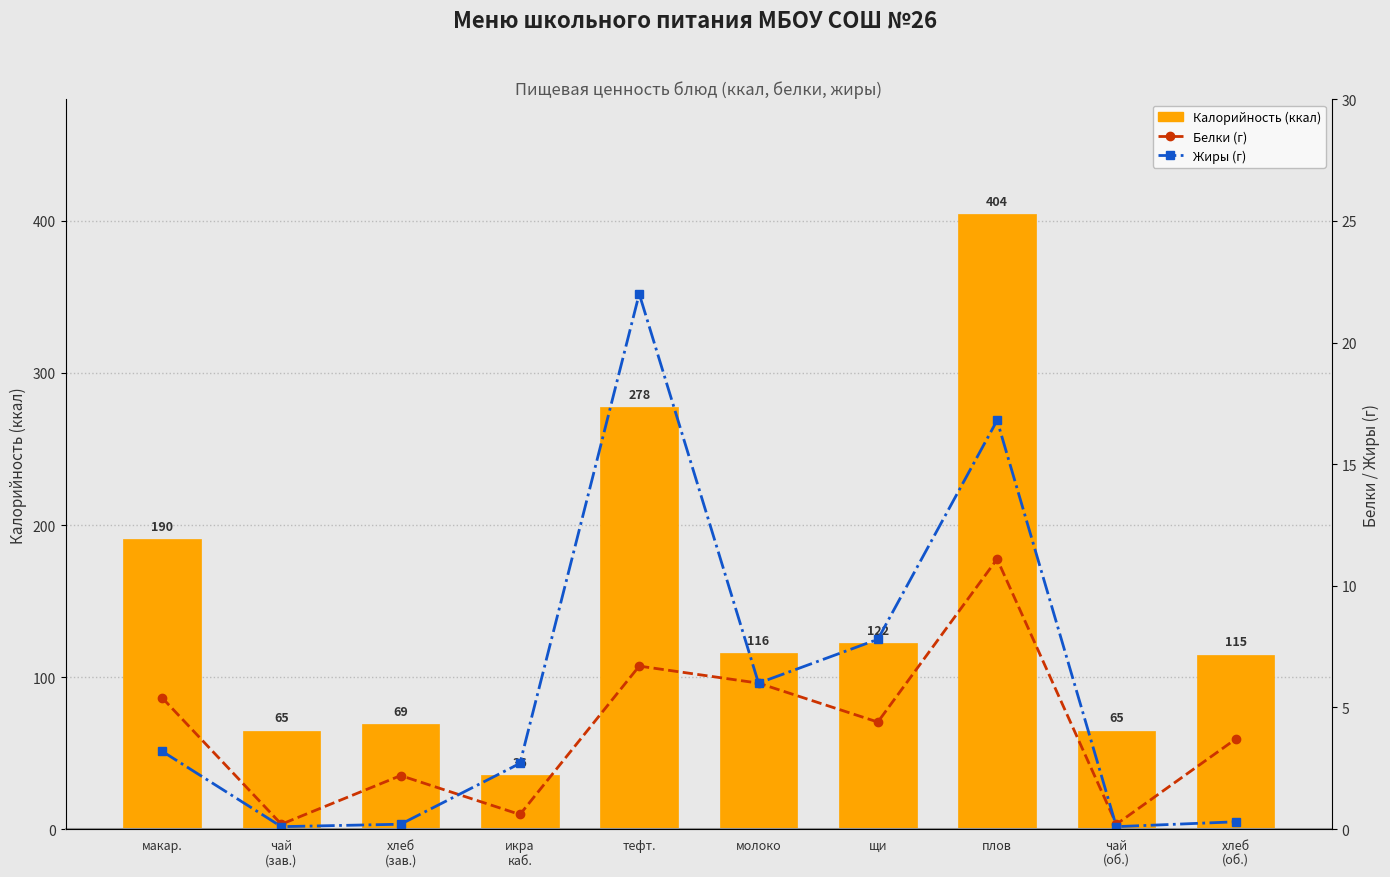

What is the sum of all Калорийность values?

1459.8